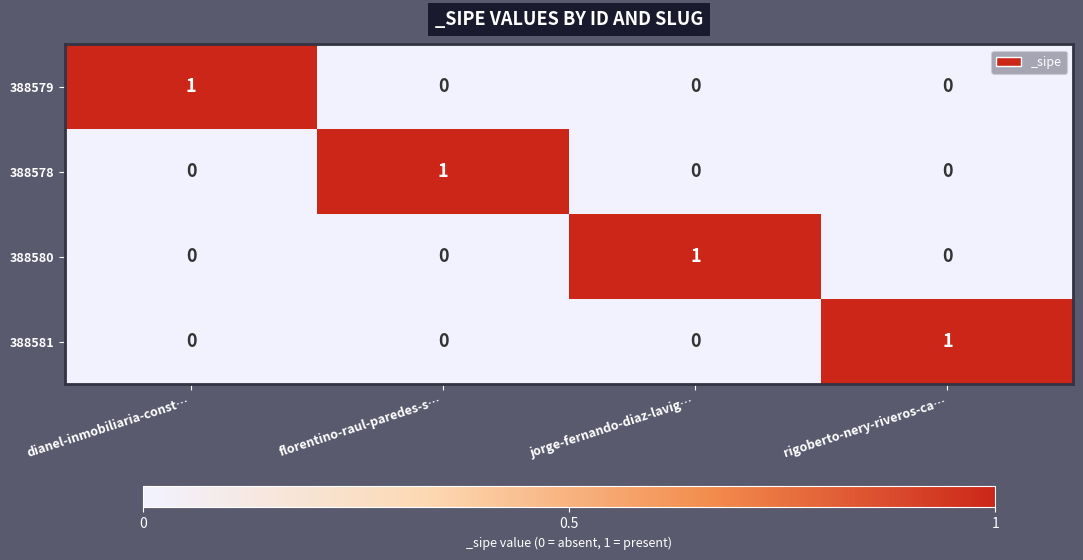

The value of 388581 at rigoberto-nery-riveros-ca… is 2. True or false?

False